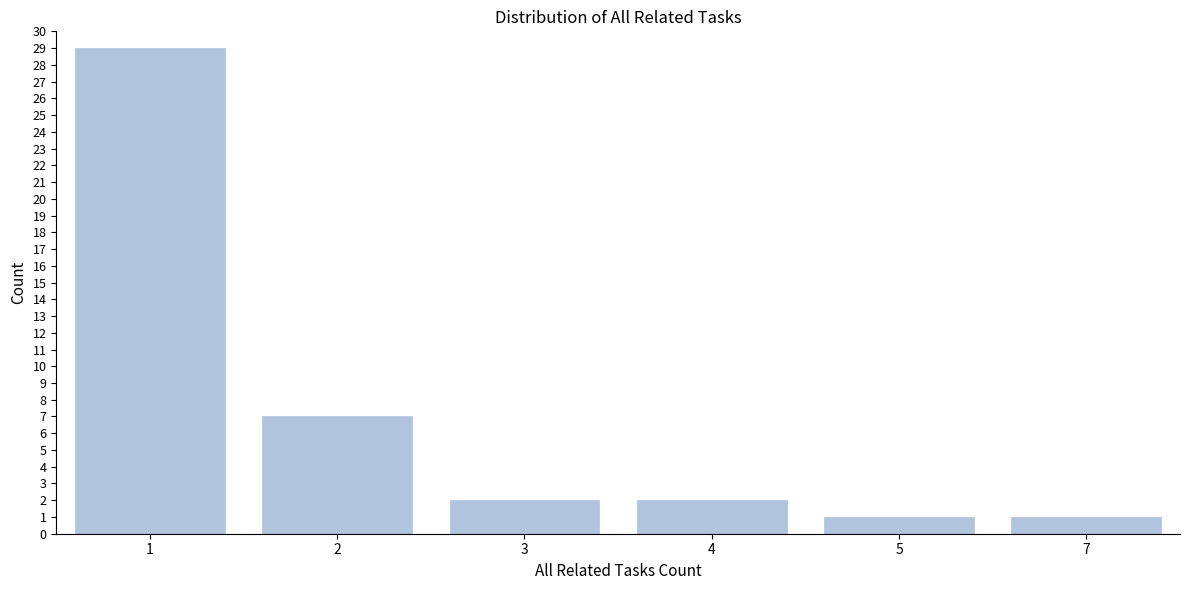

Reading left to right, extract all data points from this chart.

29	7	2	2	1	1